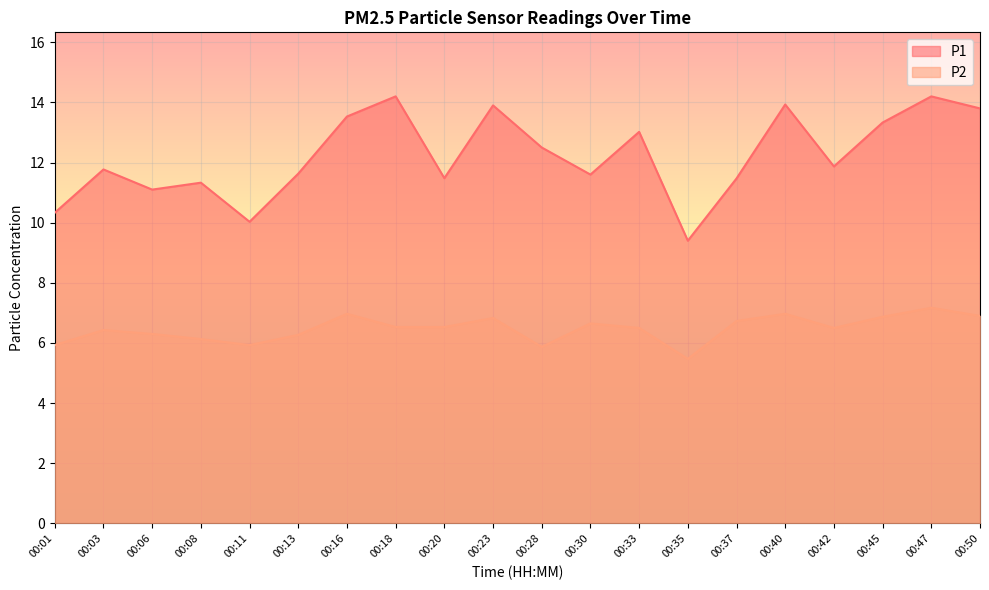

How many values in the P1 series are below 11?

3